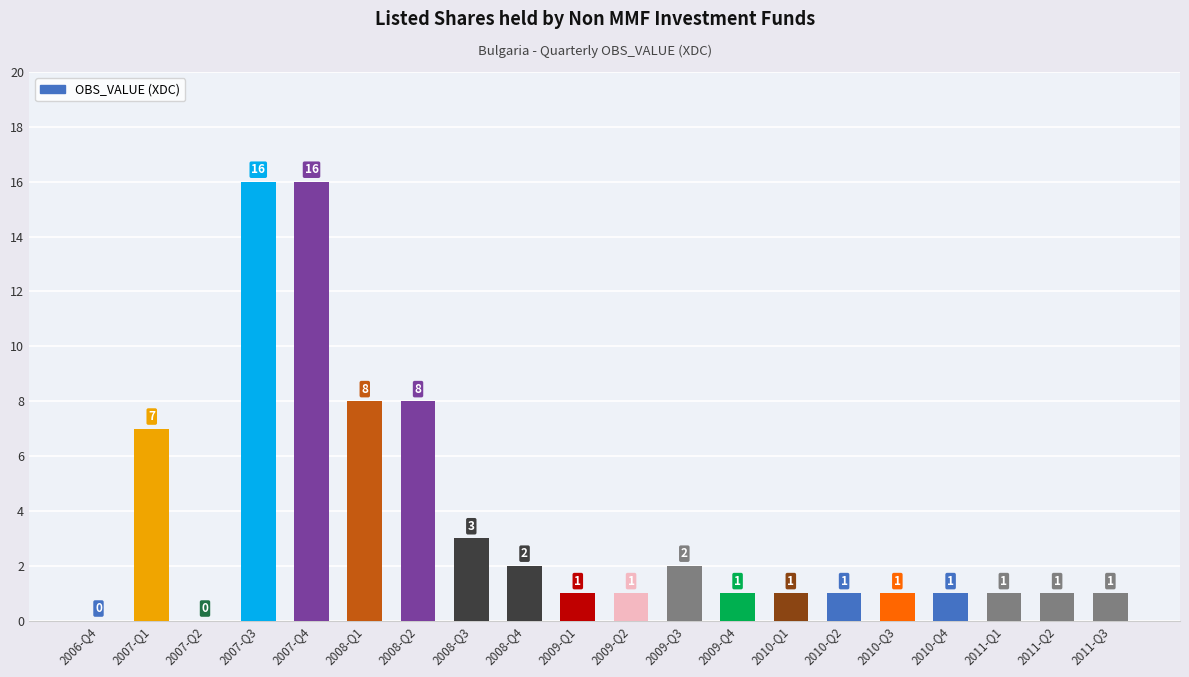

Is it true that the value at 2009-Q1 is 1?

True